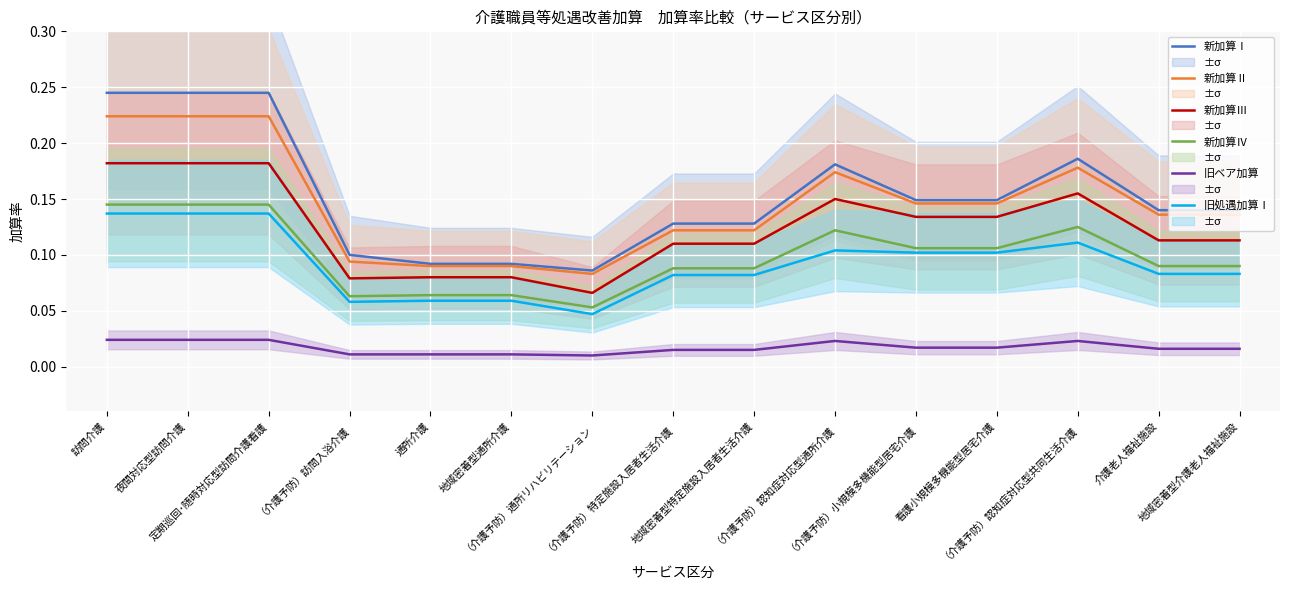

True or false: 新加算Ⅲ has a value of 0.2 at 訪問介護.

True